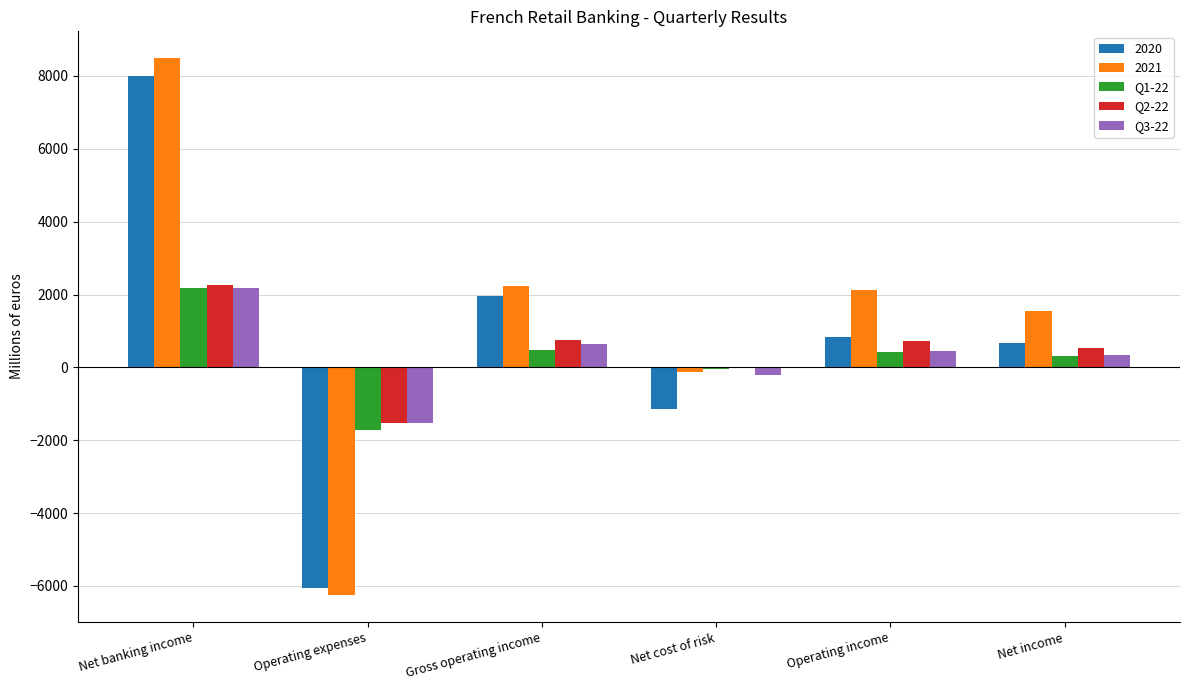

The value of Q3-22 at Gross operating income is 653. True or false?

True